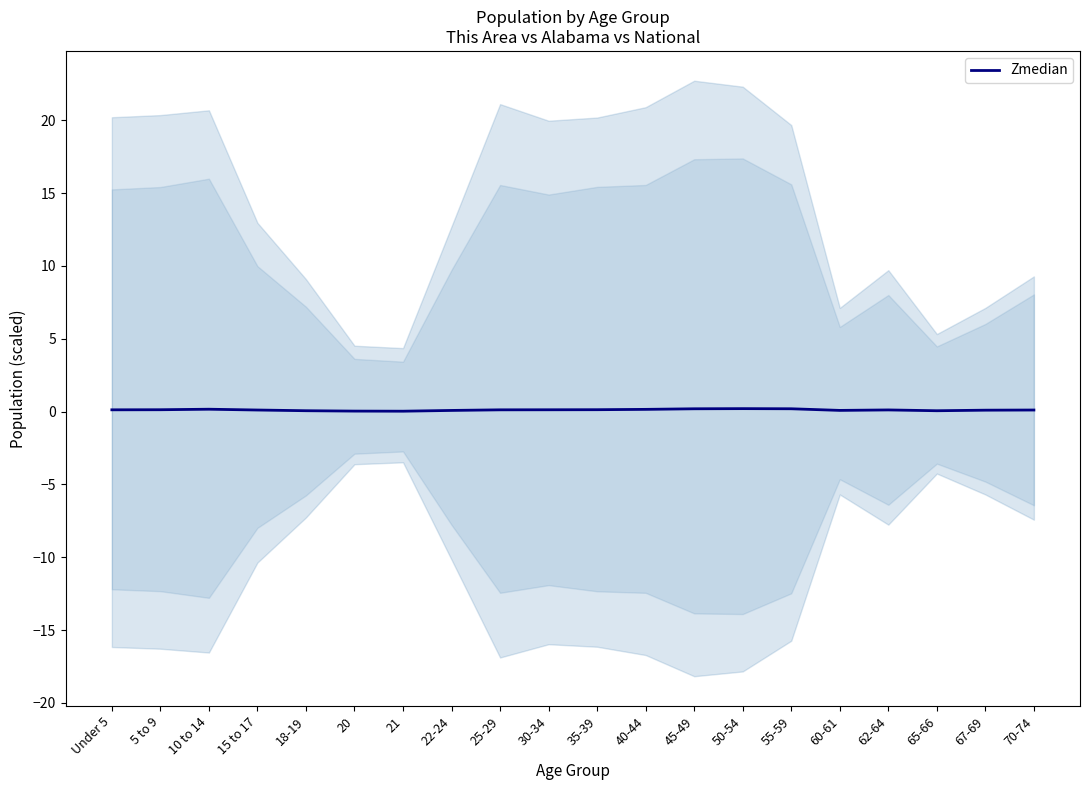

What position from the right is 15 to 17?

17